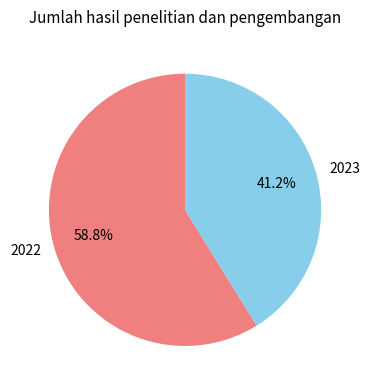

What portion of the pie excludes 2022?

41.2%